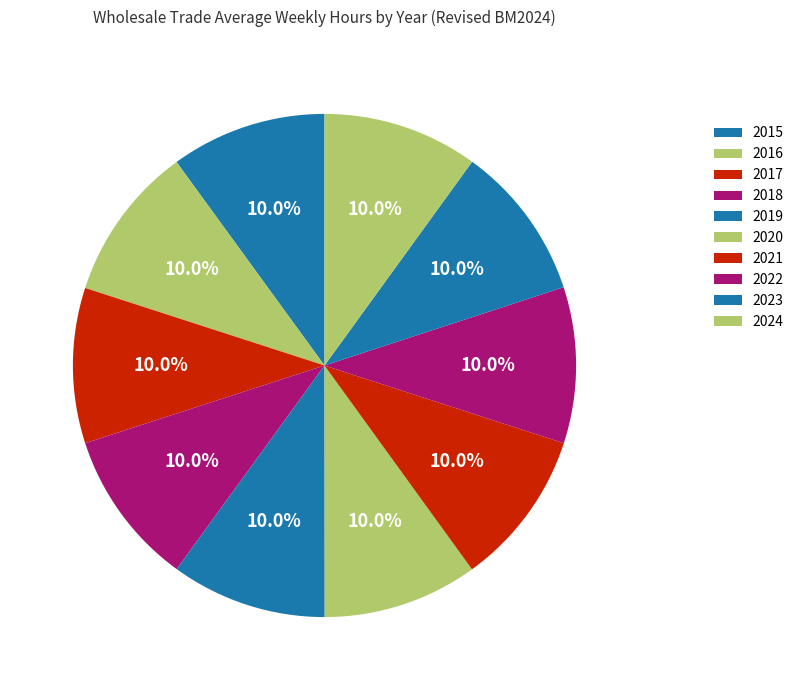

Count the number of slices in the pie.

10